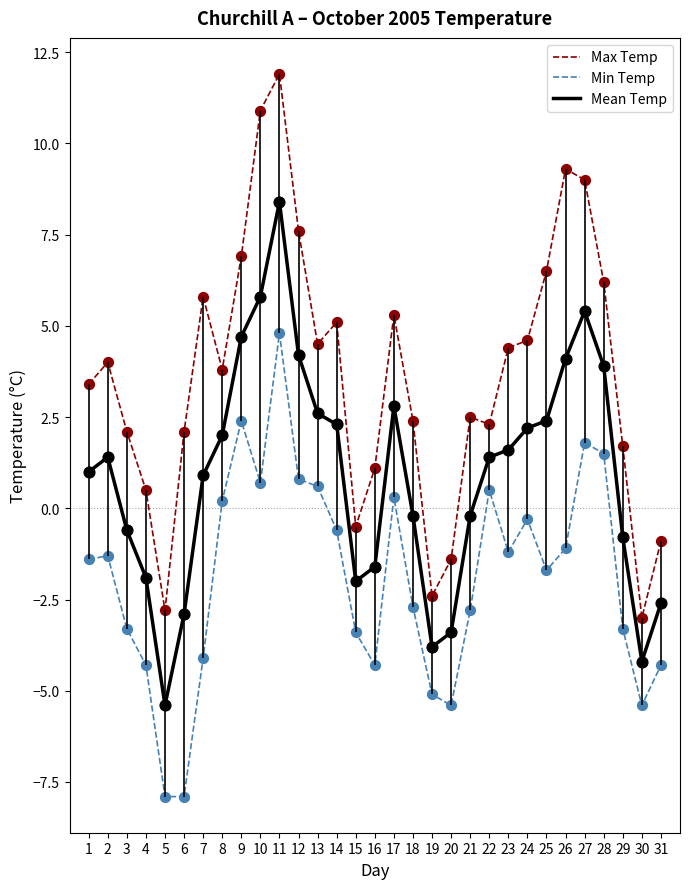

What is the total value across all series at 26?

12.3